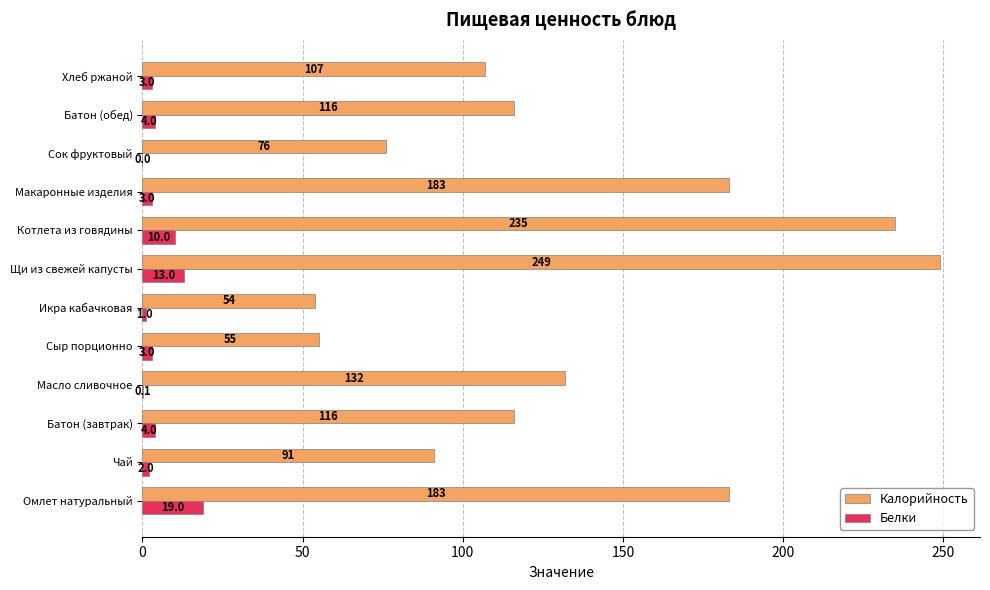

Which category has the highest value in the Калорийность series?

Щи из свежей капусты